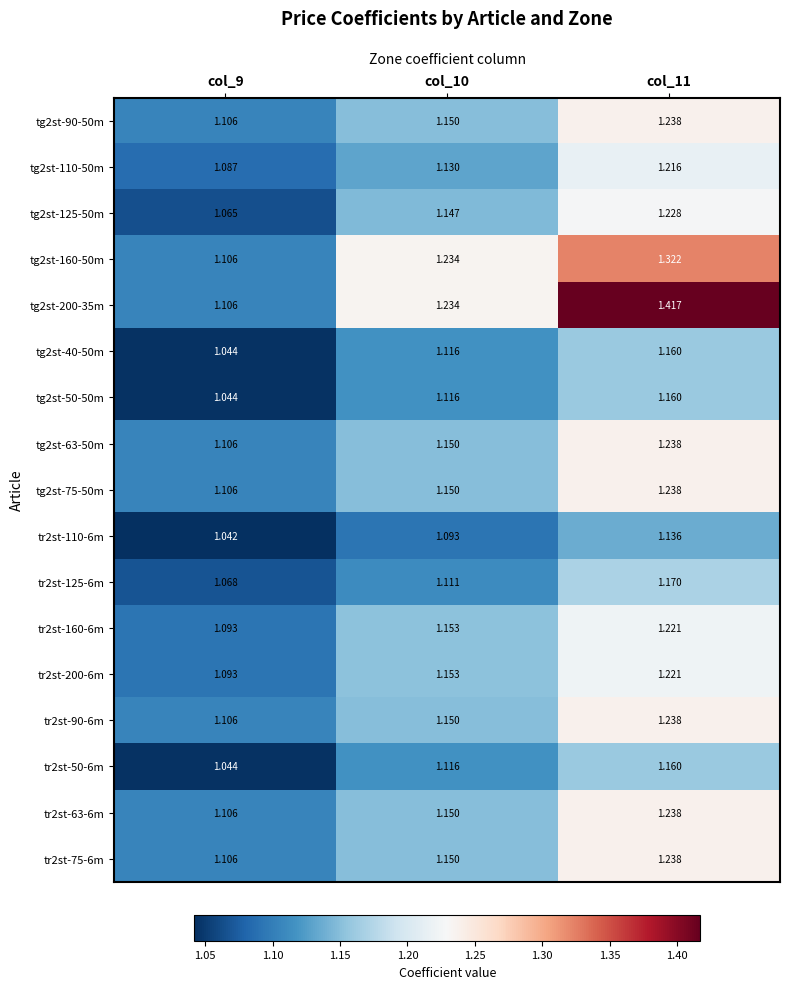

What is the spread (max minus min) of values at col_11?

0.3